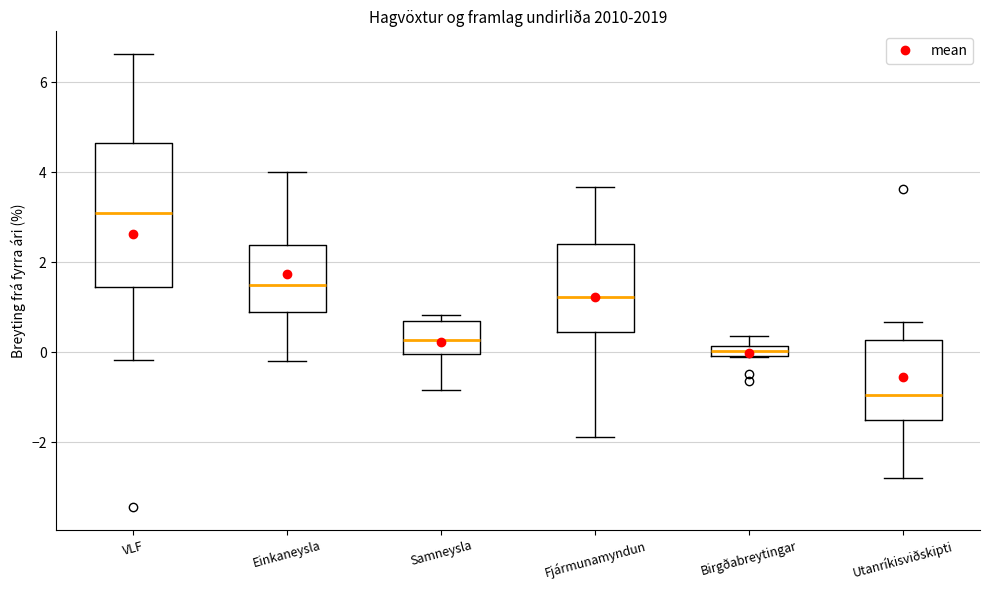

Which box is the tallest, from its lower edge to its upper edge?

VLF